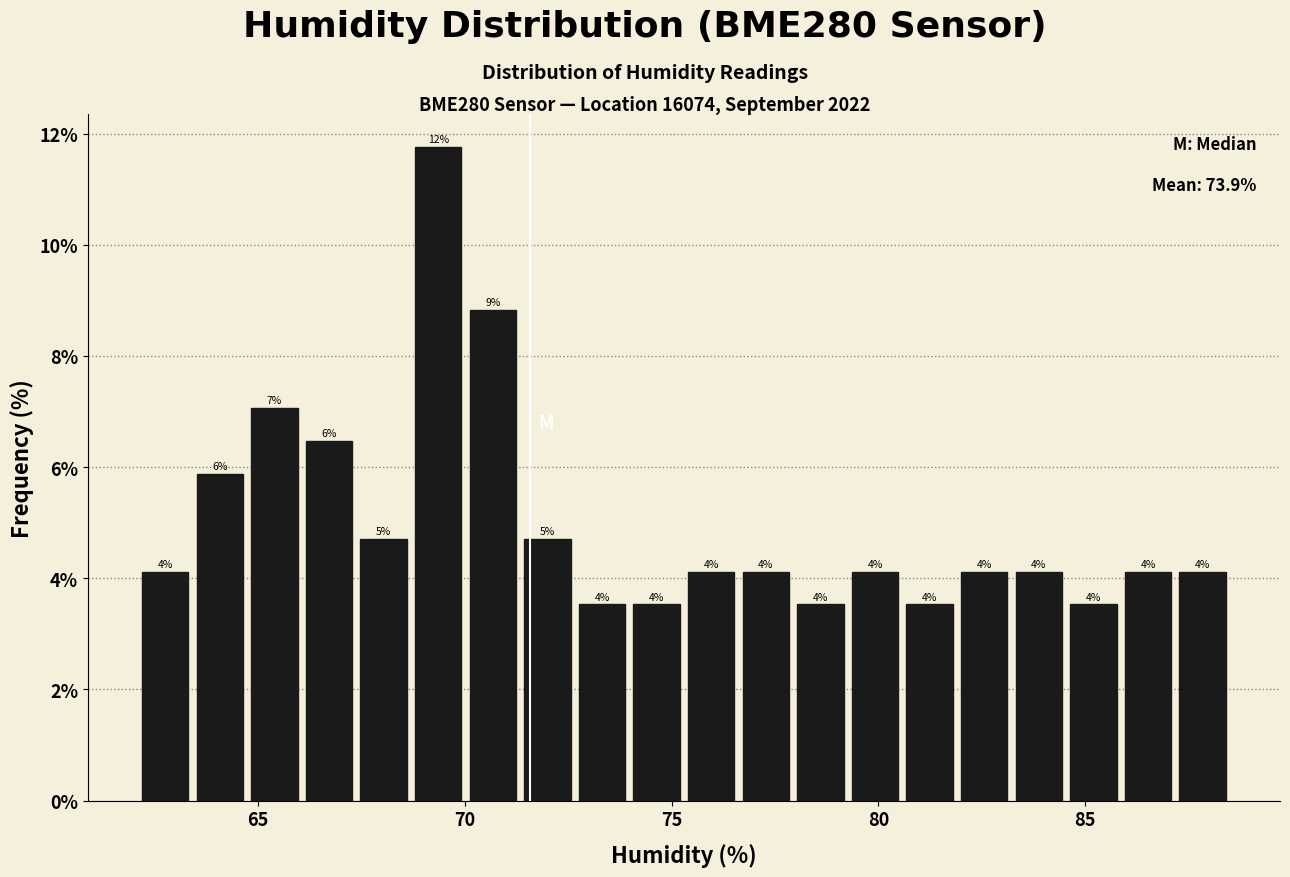

Read against the x-axis, roughly where is the centre of the tallest bar?

69.5